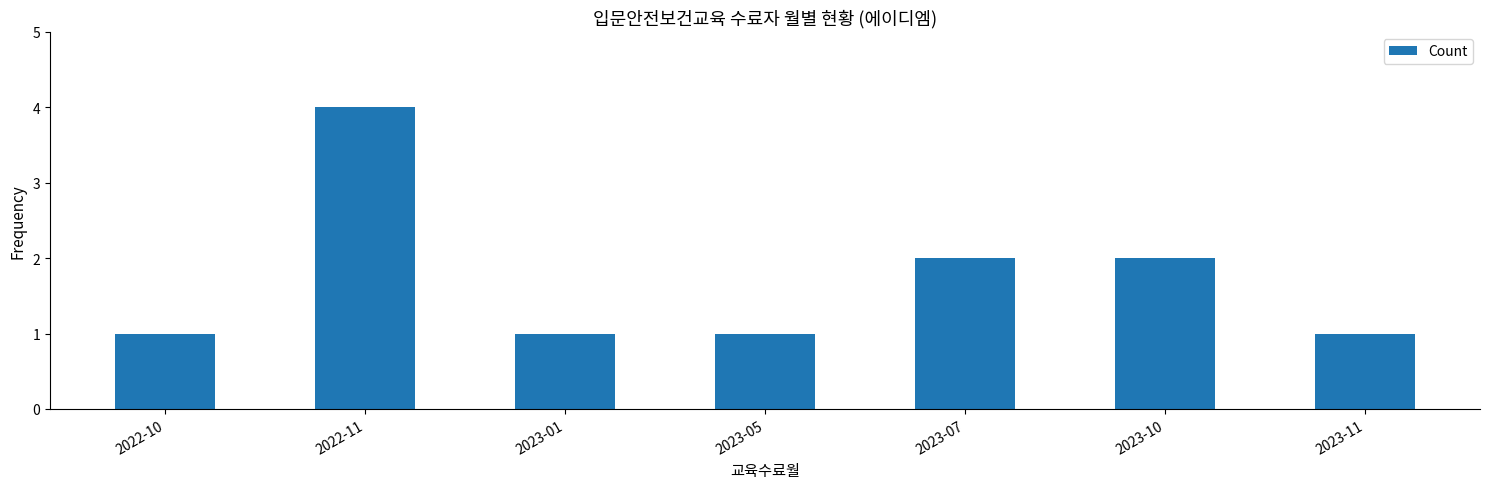

What is the greatest value displayed?

4